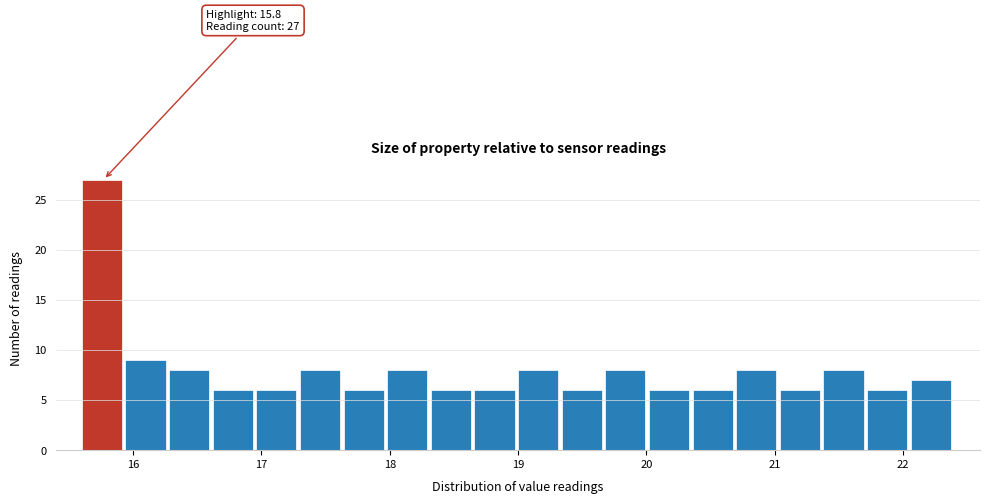

Around what value on the x-axis is the tallest bar? Give the approximate position of its centre, as read against the axis.

15.8